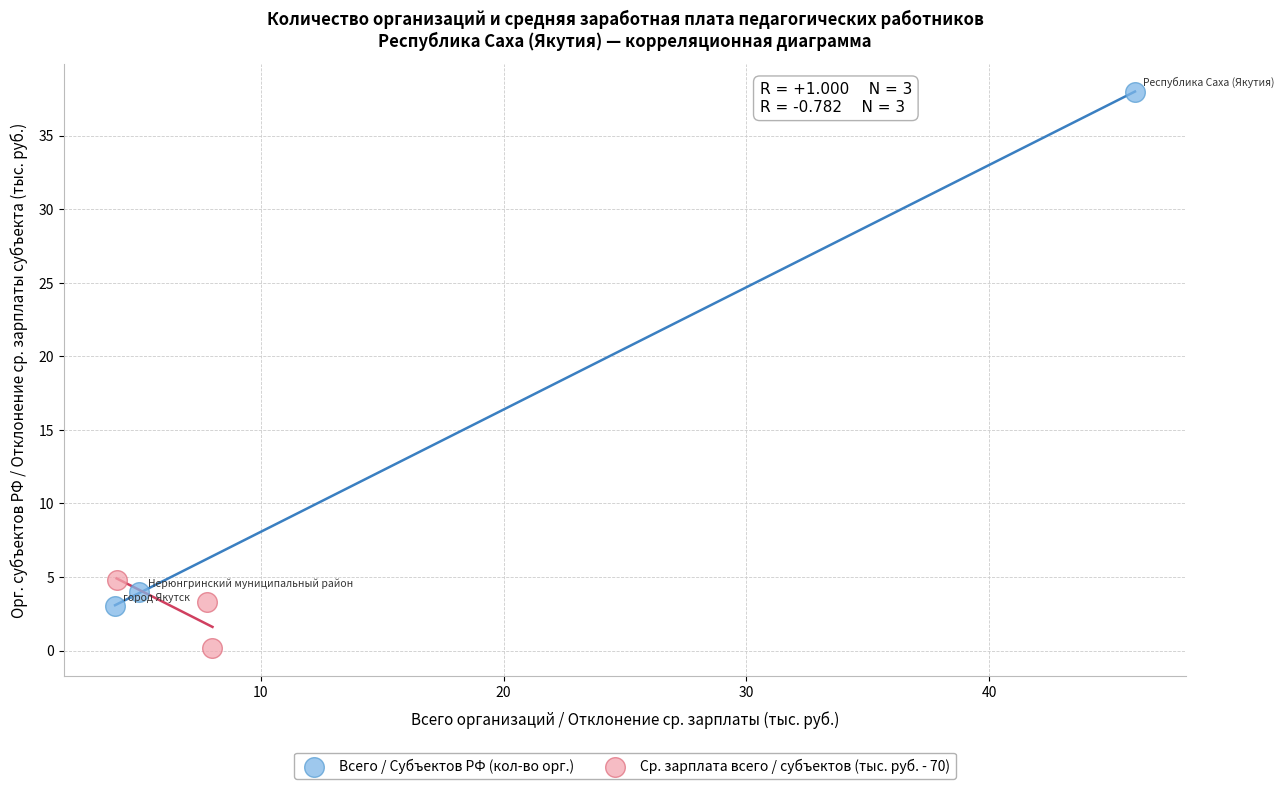

Which series contains the lowest Y value?

Ср. зарплата всего / субъектов (тыс. руб. - 70)